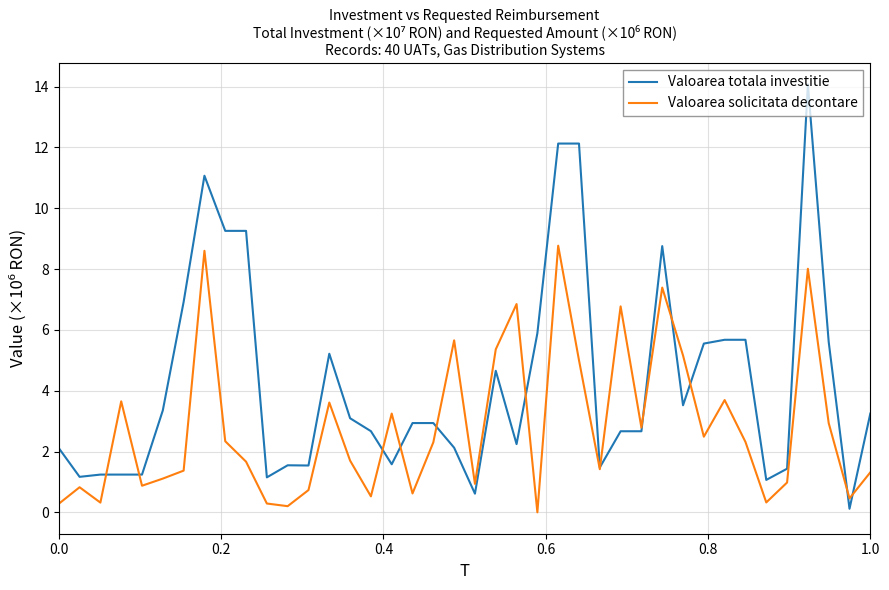

What is the lowest value of the Valoarea totala investitie series?

0.1